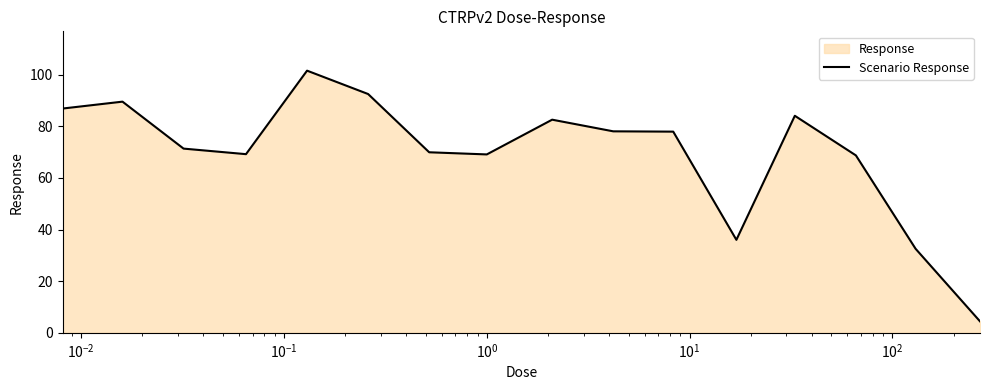

How many interior local valleys (lower than both neighbors) does the data have?

3